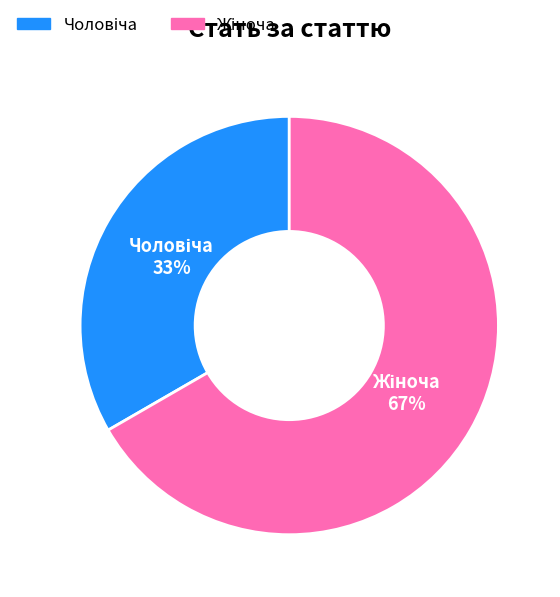

Does any single category account for the majority?

Yes